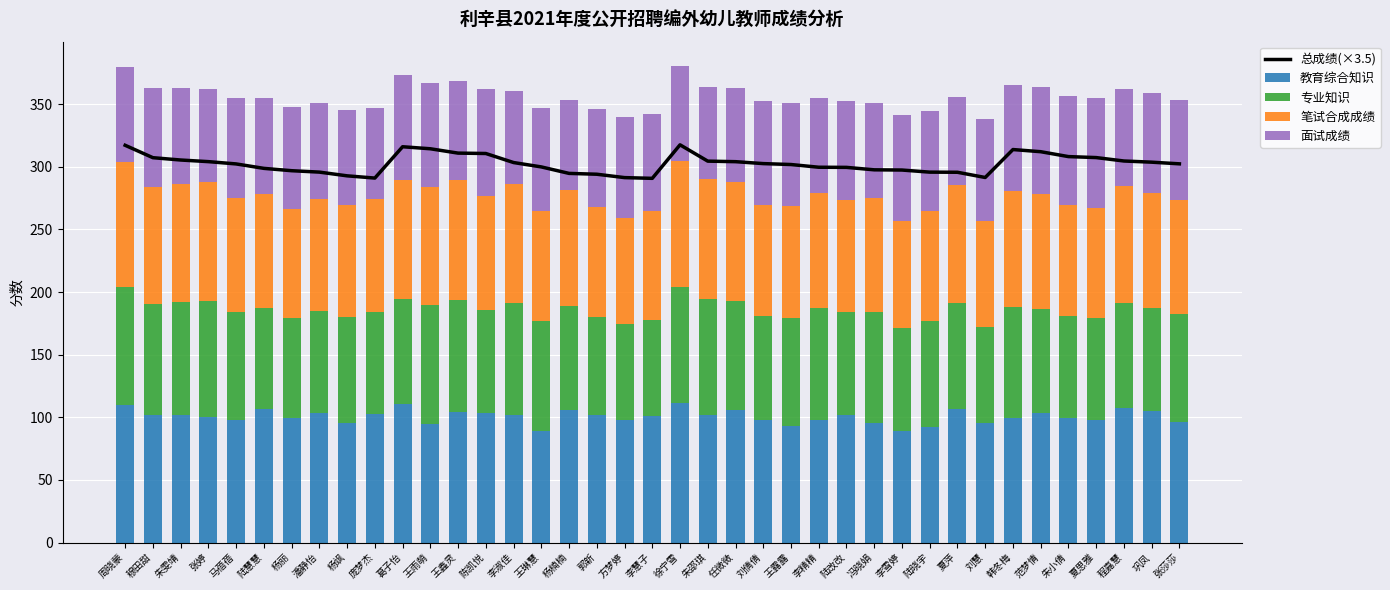

Where does the 专业知识 series first go above 84?

周晓蒙